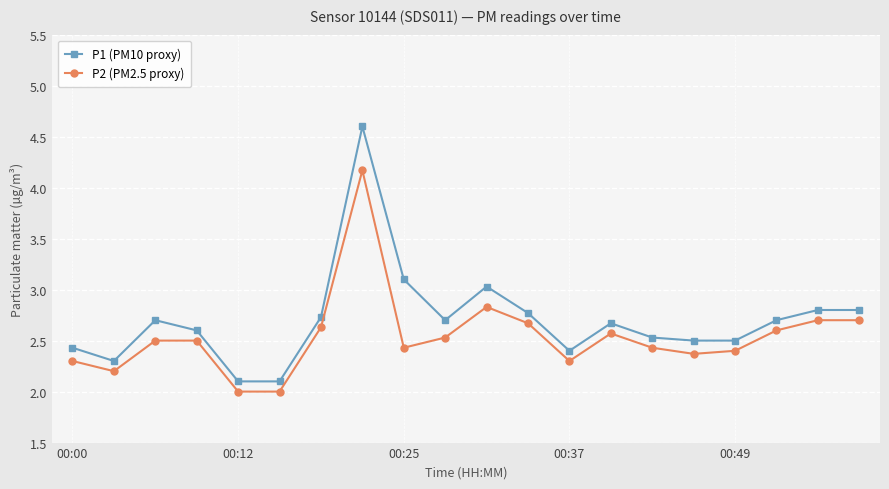

How many distinct data groups are displayed?

2